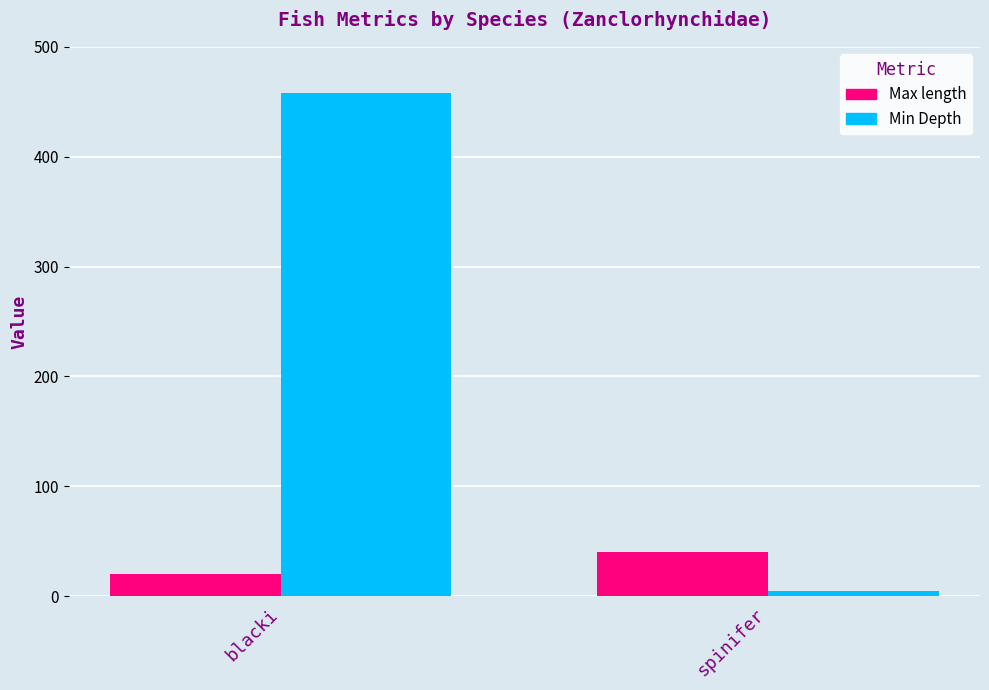

Is it true that Max length equals 40 at spinifer?

True